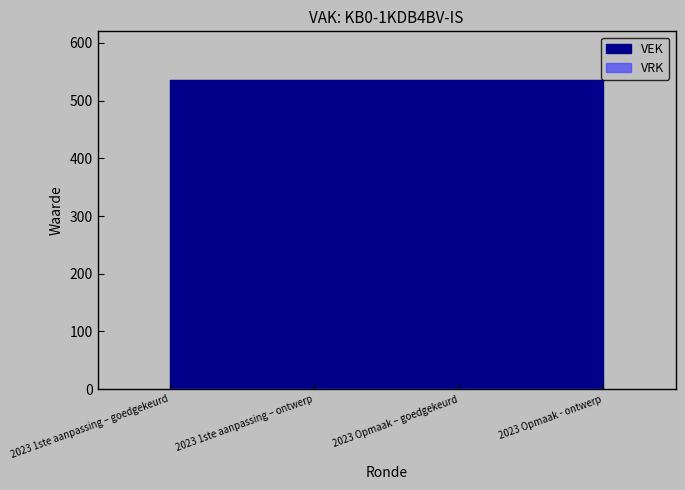

The value of VRK at 2023 Opmaak – goedgekeurd is 0. True or false?

True